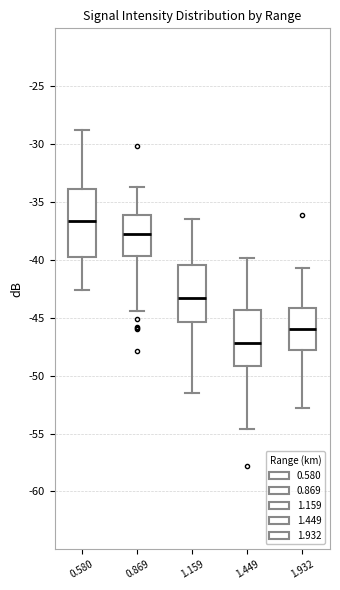

Where does the upper whisker of the box at x = 1.159 end on the y-axis? The values are not printed on the chart, so give them approximately, as read against the axis.

-36.5